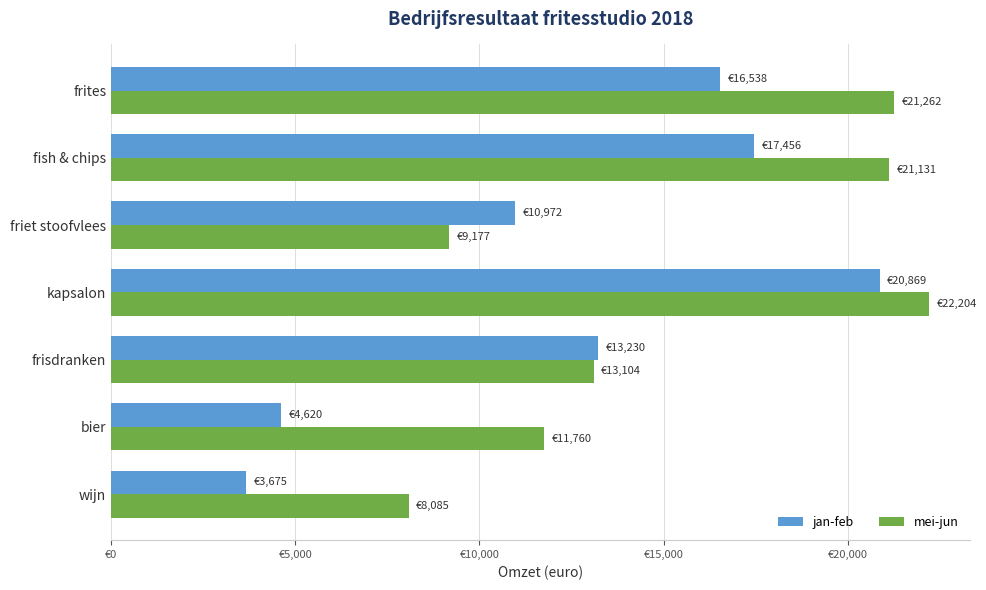

What are all the series names shown in the legend?

jan-feb, mei-jun